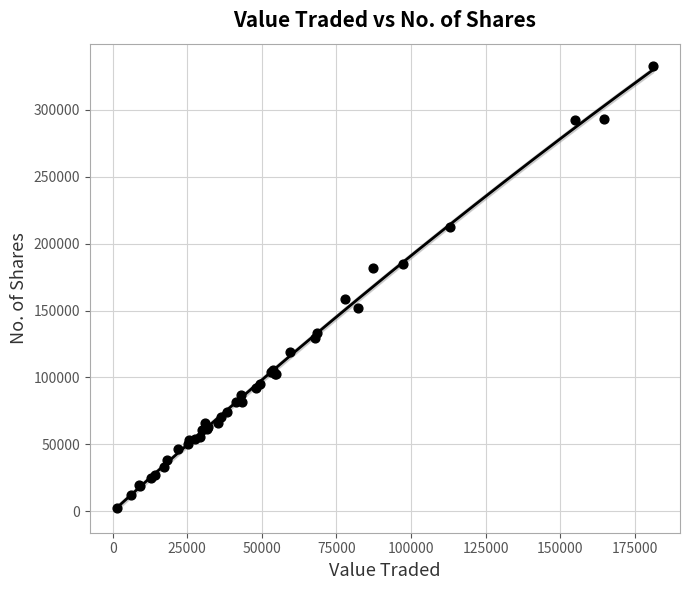

What Y value in the scatter plot is closest to 167756?

158589